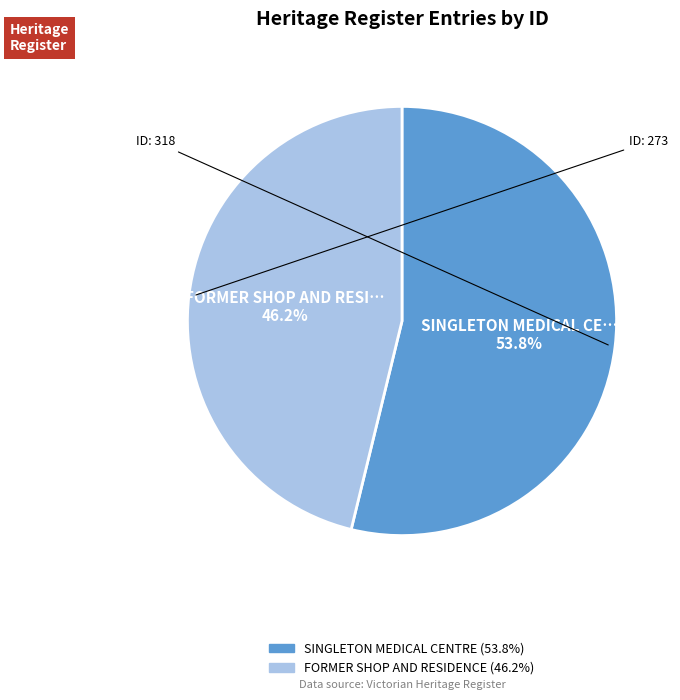

What portion of the pie excludes SINGLETON MEDICAL CENTRE?

46.2%